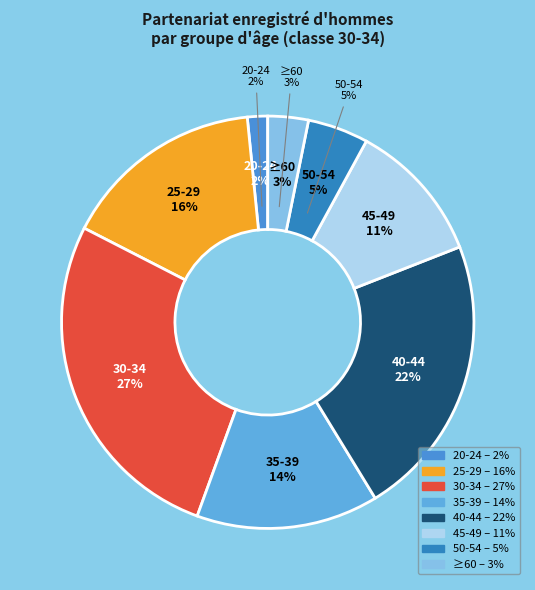

Which category has the biggest portion of the pie?

30-34